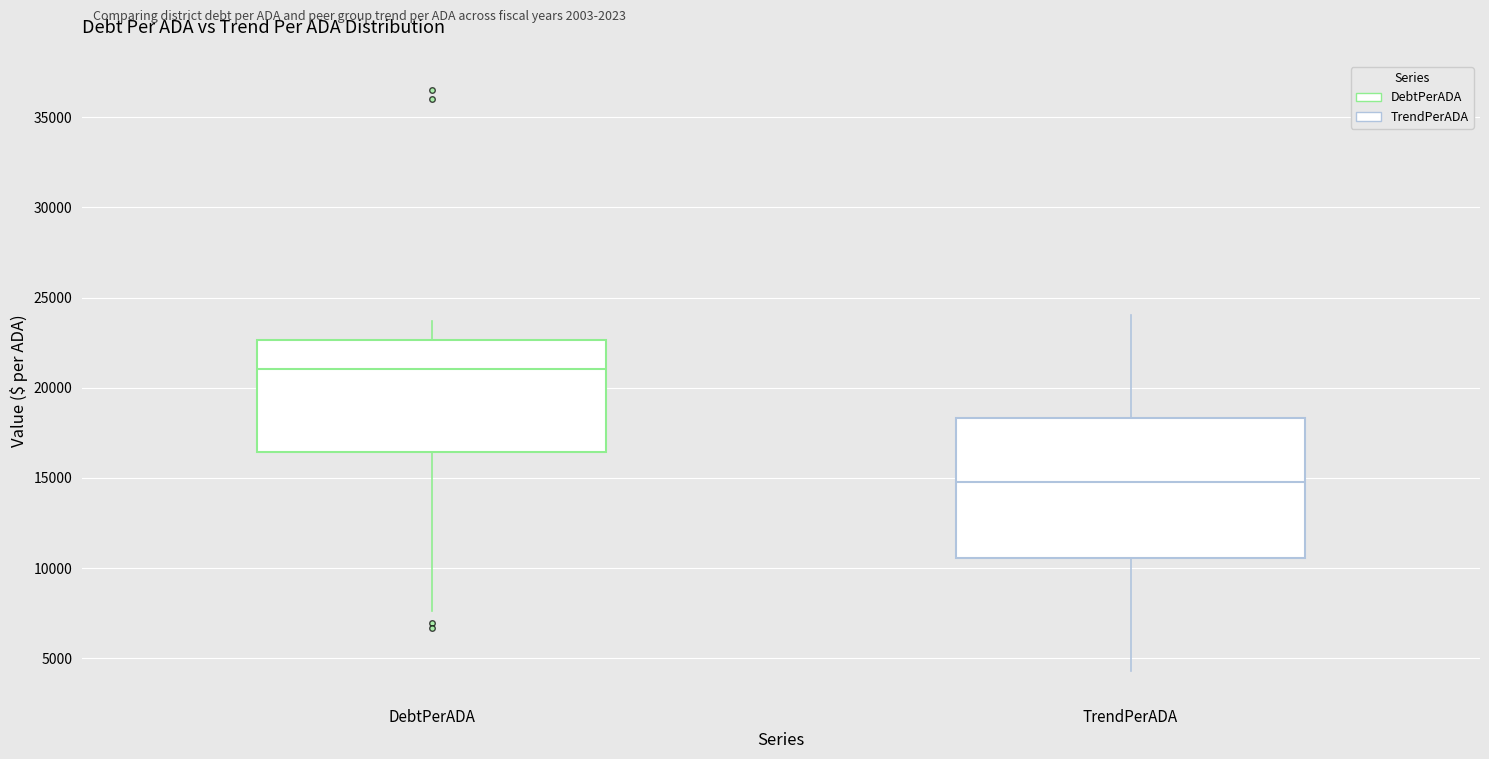

Which box is the tallest, from its lower edge to its upper edge?

TrendPerADA